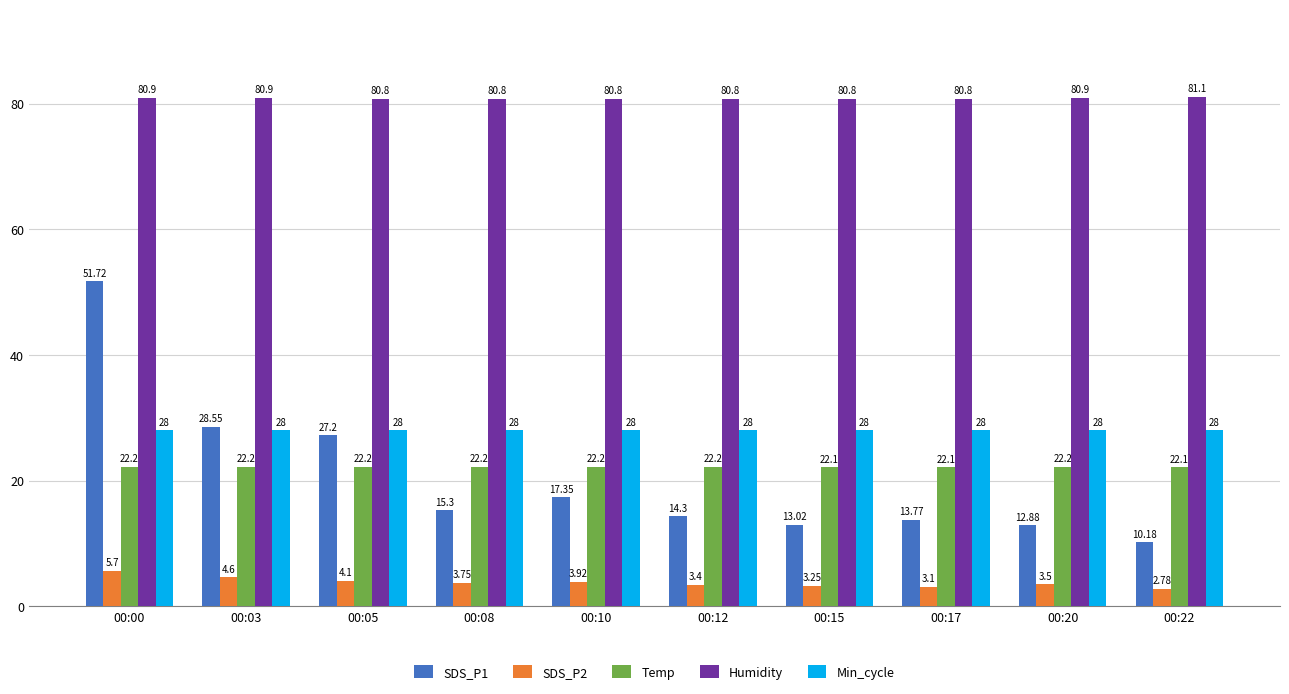

What is the difference between the highest and lowest values at 00:00?

75.2